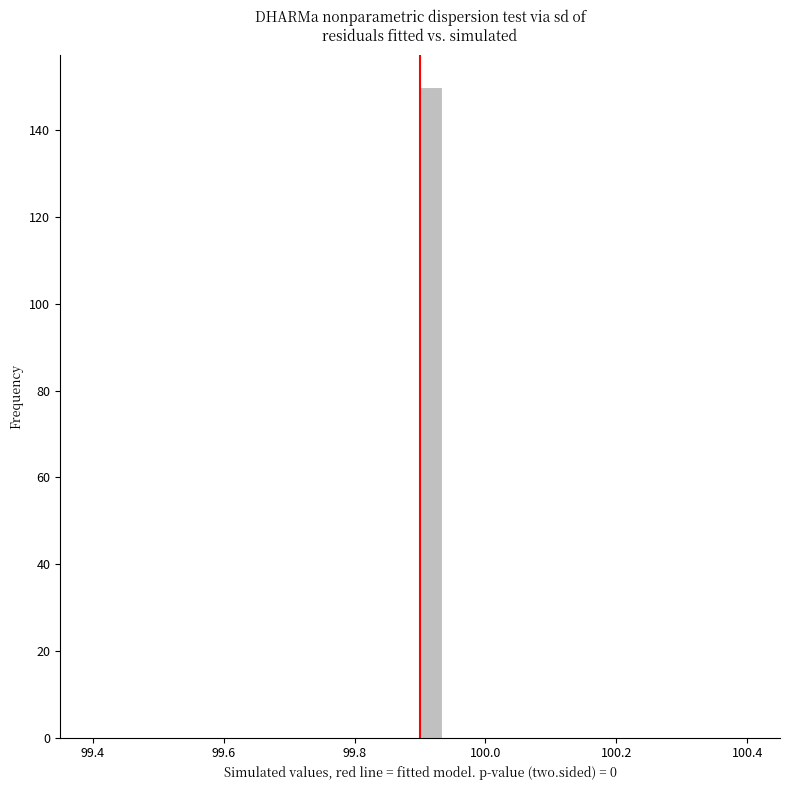

Around what value on the x-axis is the tallest bar? Give the approximate position of its centre, as read against the axis.

99.92